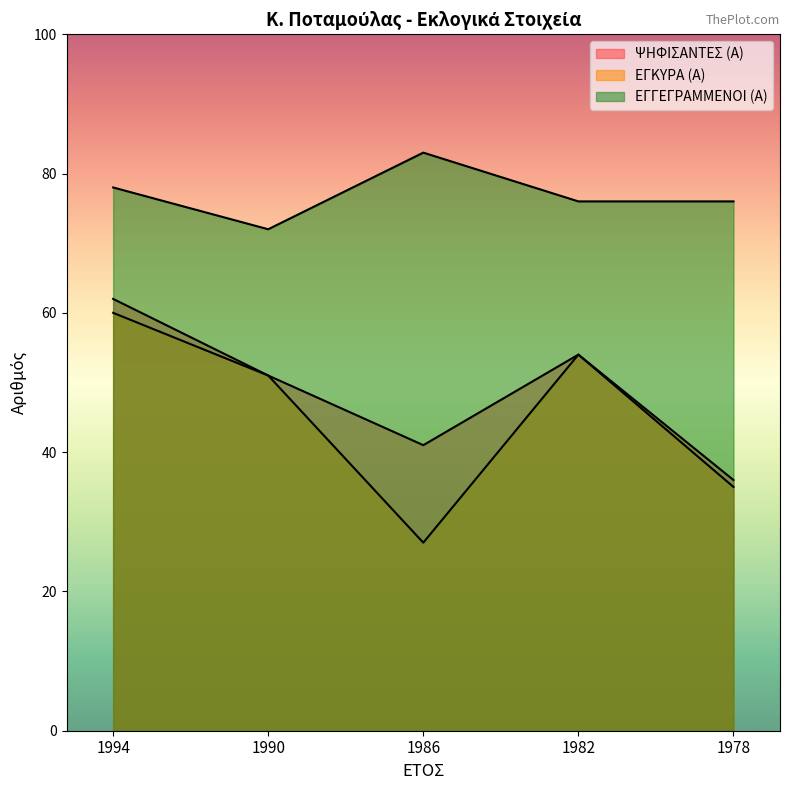

In ΕΓΓΕΓΡΑΜΜΕΝΟΙ (Α), how many points are higher than both neighbors (excluding endpoints)?

1